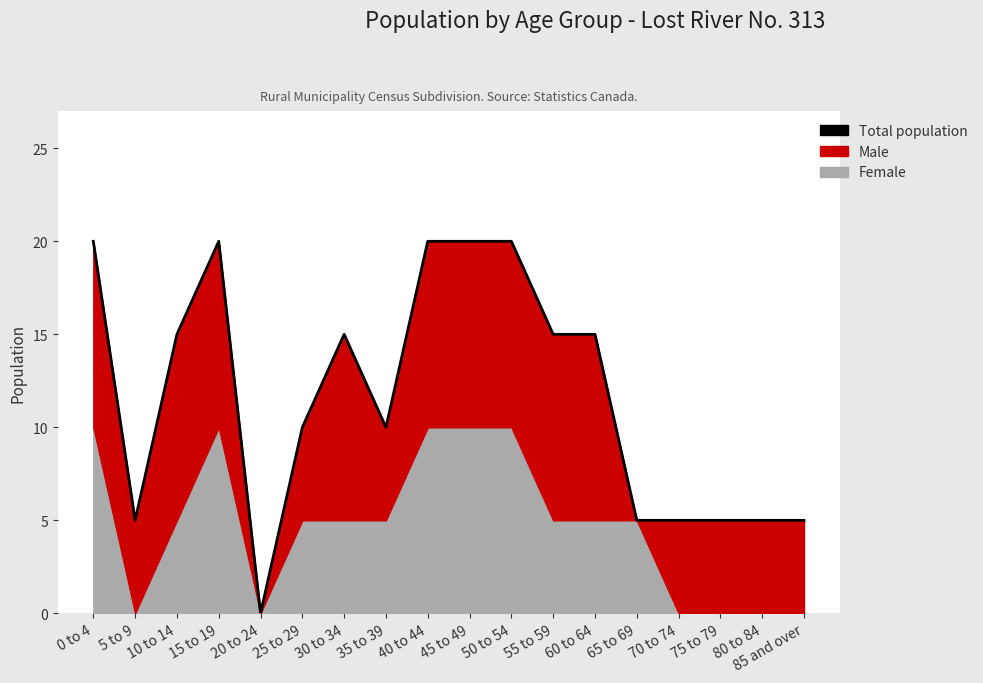

Reading right to left, what are all the values shown in this chart?

5	5	5	5	5	15	15	20	20	20	10	15	10	0	20	15	5	20